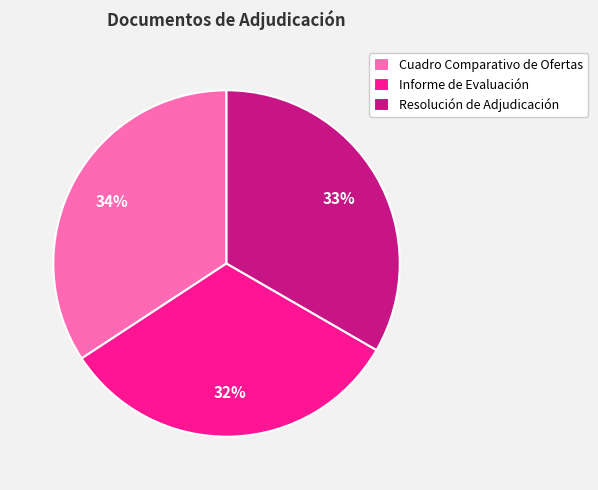

Which slice is the largest?

Cuadro Comparativo de Ofertas